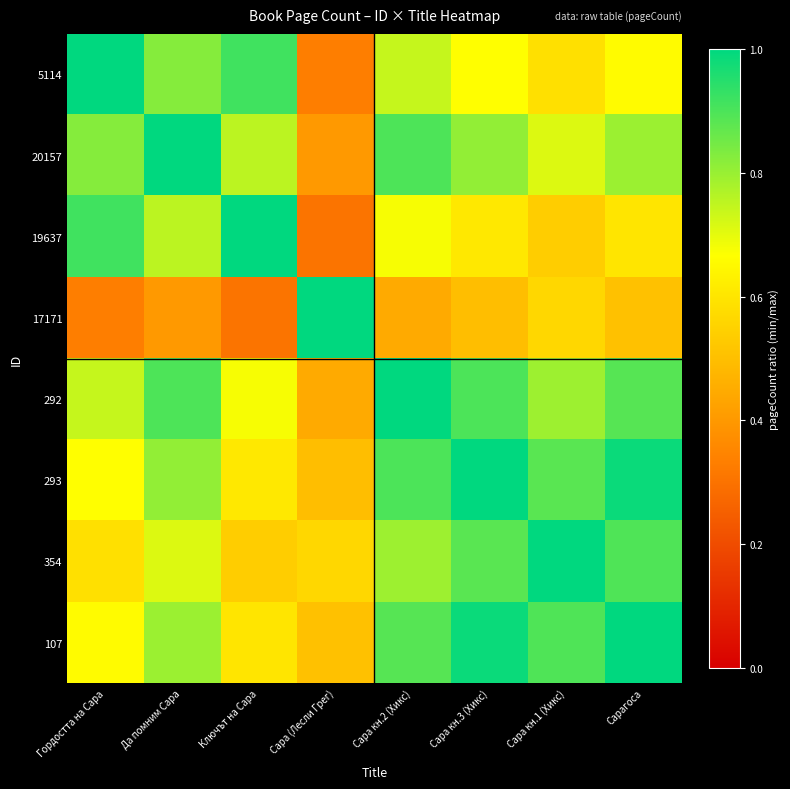

Between Ключът на Сара and Сара кн.3 (Хикс), which is larger?

Ключът на Сара